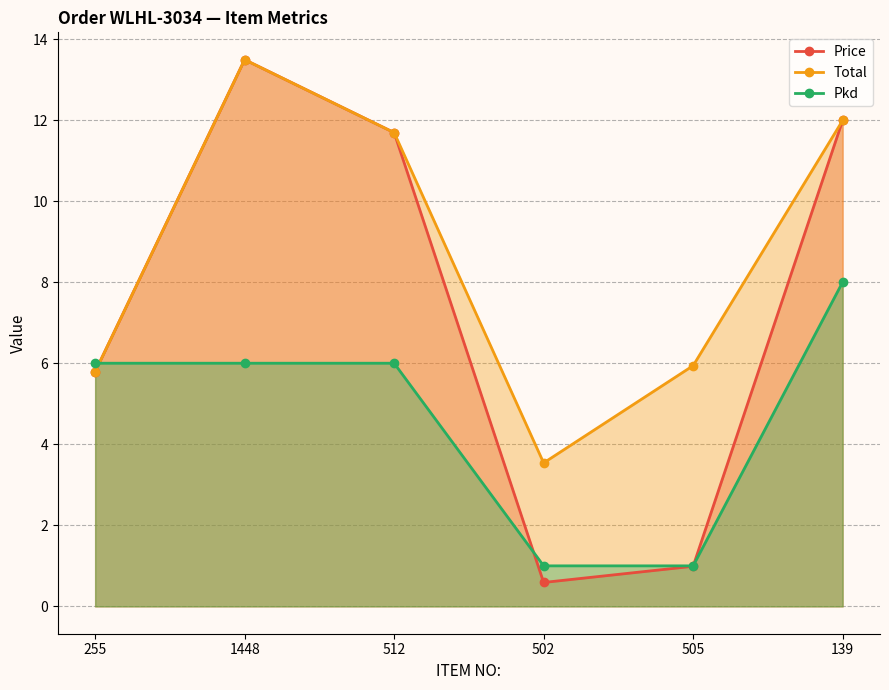

Reading left to right, extract all data points from this chart.

Price: 255=5.8	1448=13.5	512=11.7	502=0.6	505=1.0	139=12.0
Total: 255=5.8	1448=13.5	512=11.7	502=3.5	505=5.9	139=12.0
Pkd: 255=6.0	1448=6.0	512=6.0	502=1.0	505=1.0	139=8.0